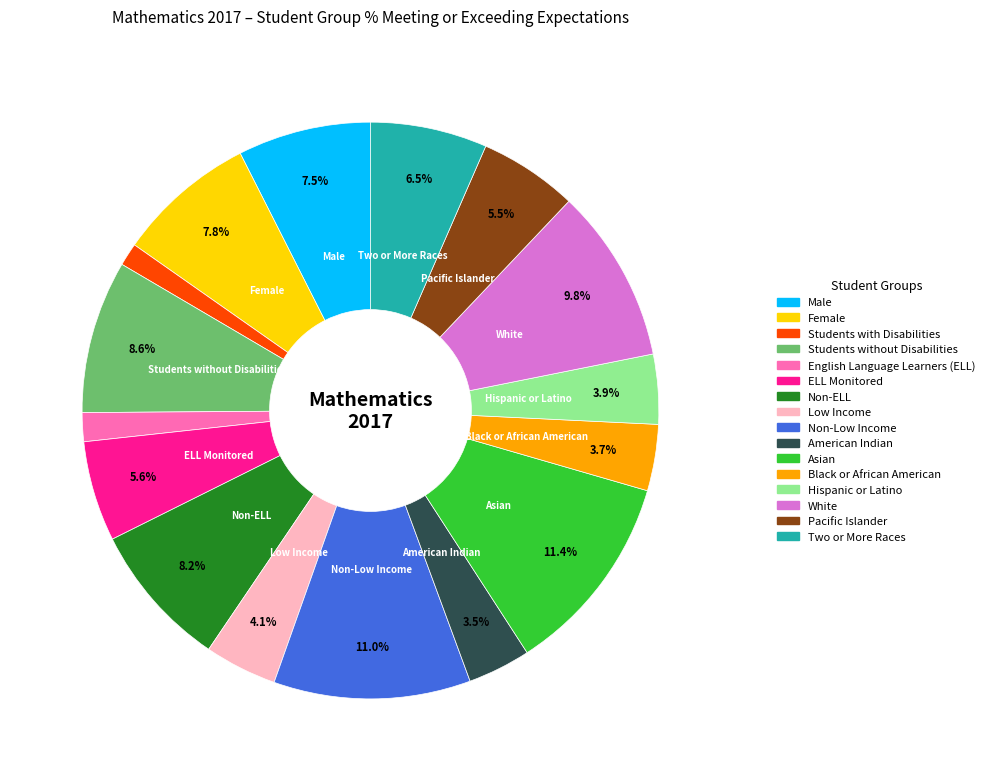

Which has a higher value, Pacific Islander or Students without Disabilities?

Students without Disabilities